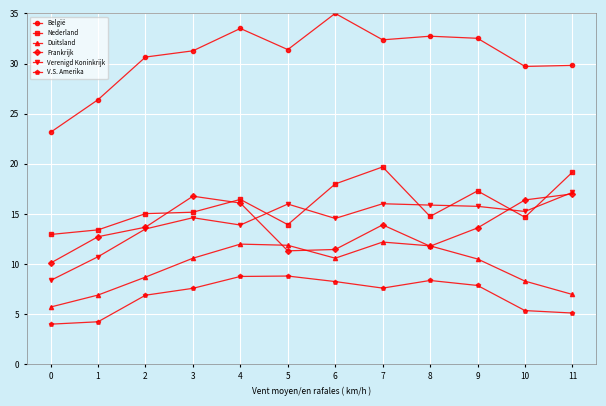

What is the sum of all Verenigd Koninkrijk values?

171.8